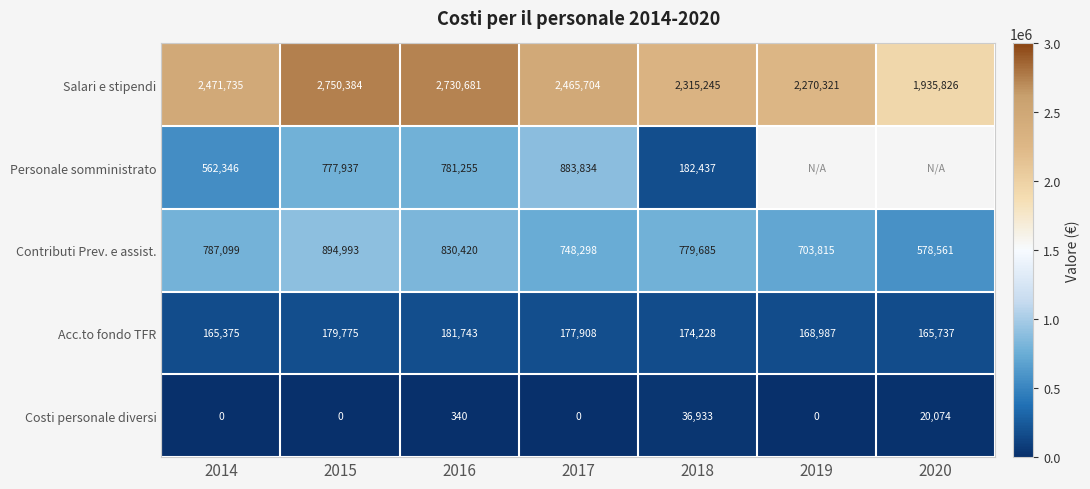

Is it true that Acc.to fondo TFR equals 43334.4 at 2017?

False